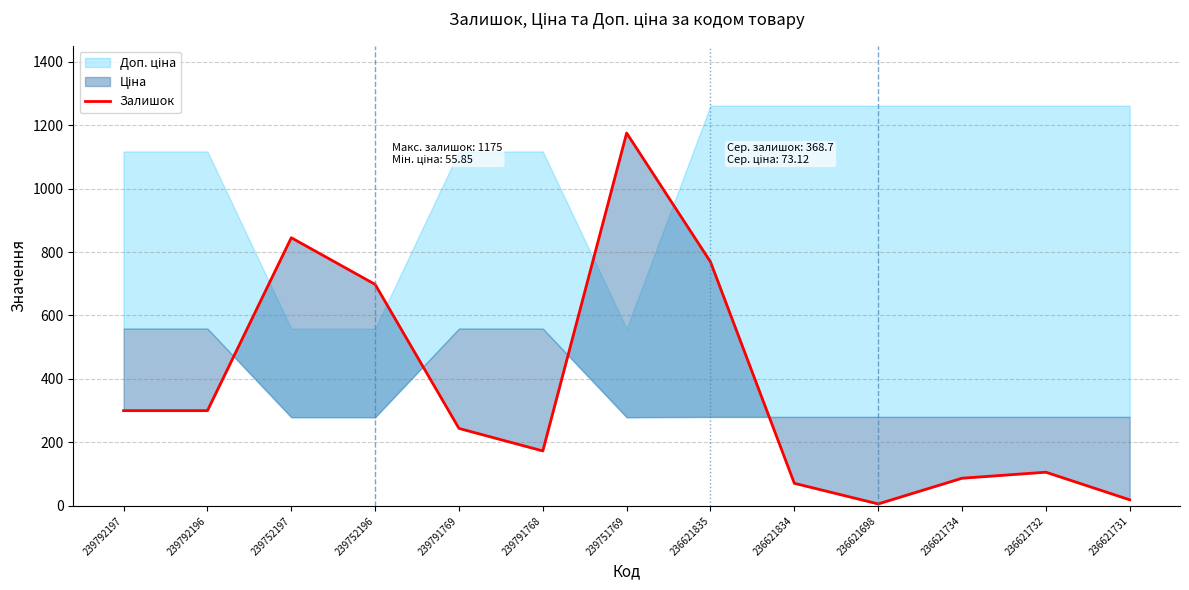

Which category has the lowest value across all series?

236621698